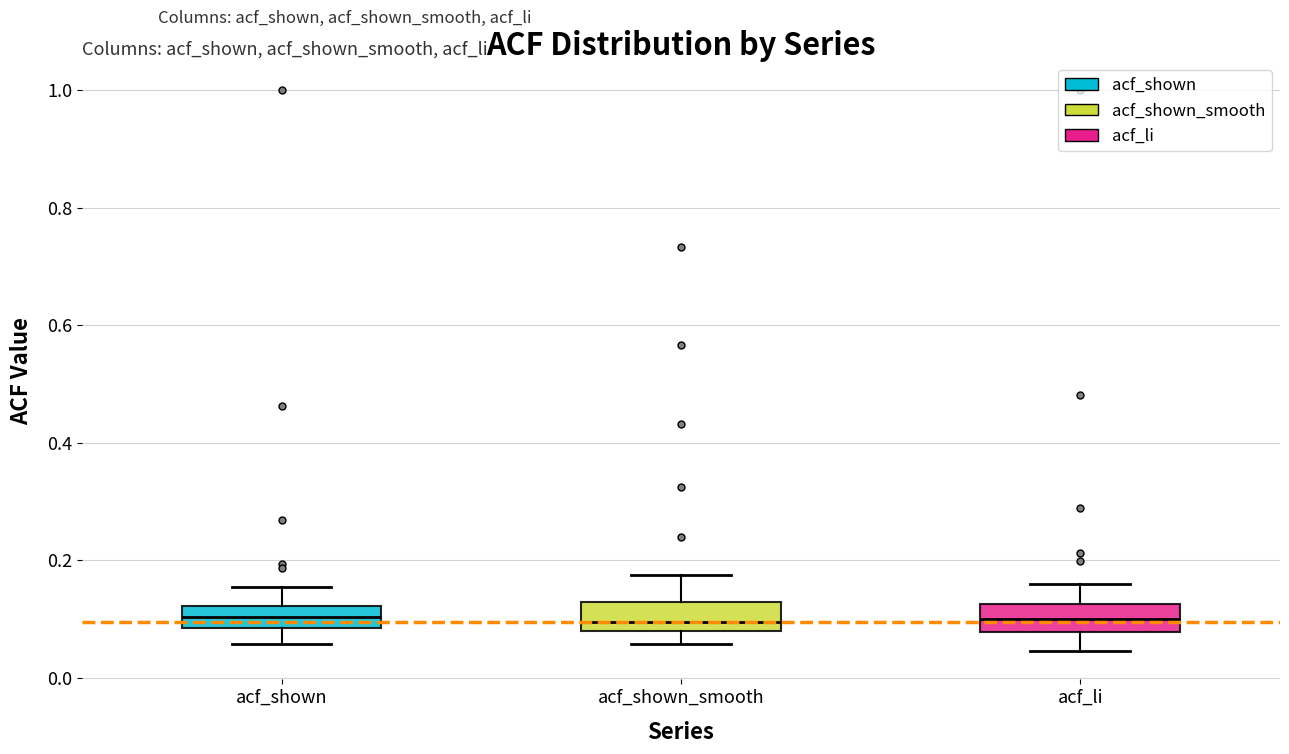

Where is the lower edge of the box for acf_shown_smooth on the y-axis? The values are not printed on the chart, so give them approximately, as read against the axis.

0.08